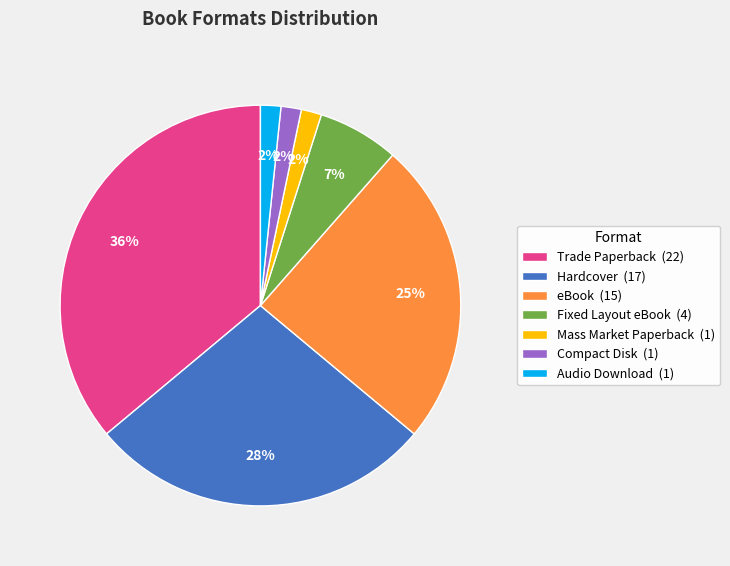

How many segments does this pie chart have?

7